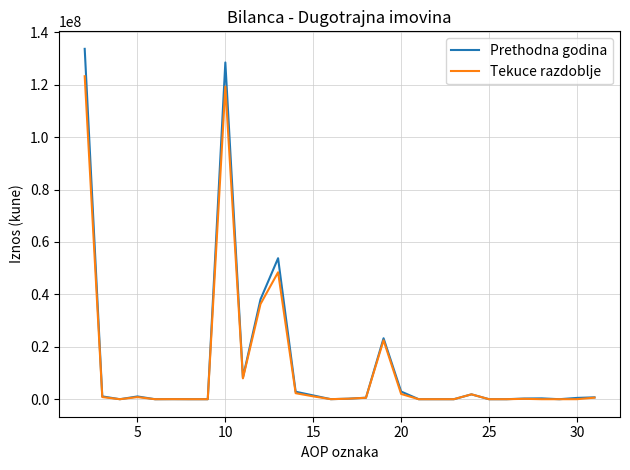

What is the greatest value displayed?

133689346